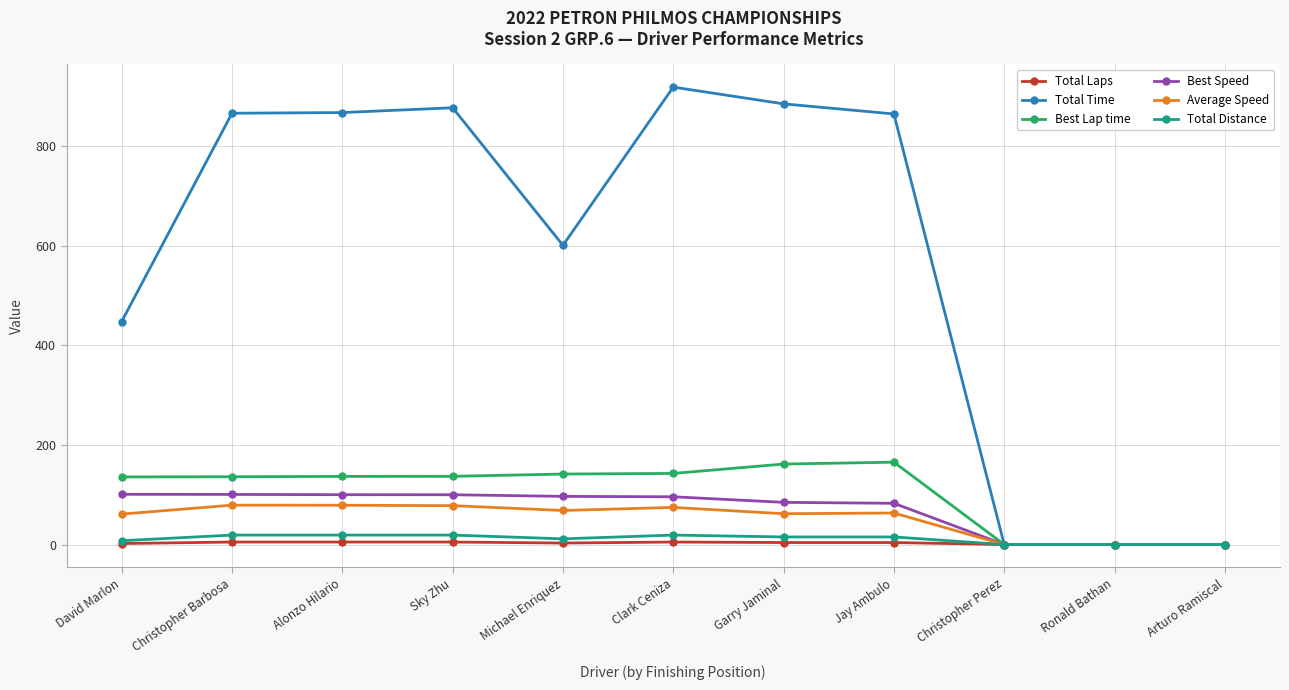

What is the maximum value for Best Lap time?

165.3